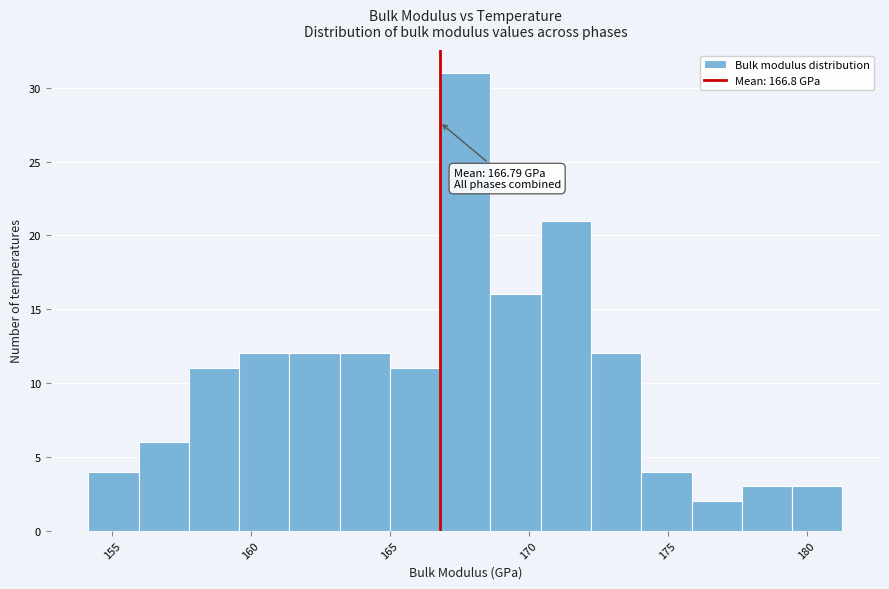

Read against the x-axis, roughly where is the centre of the tallest bar?

167.5